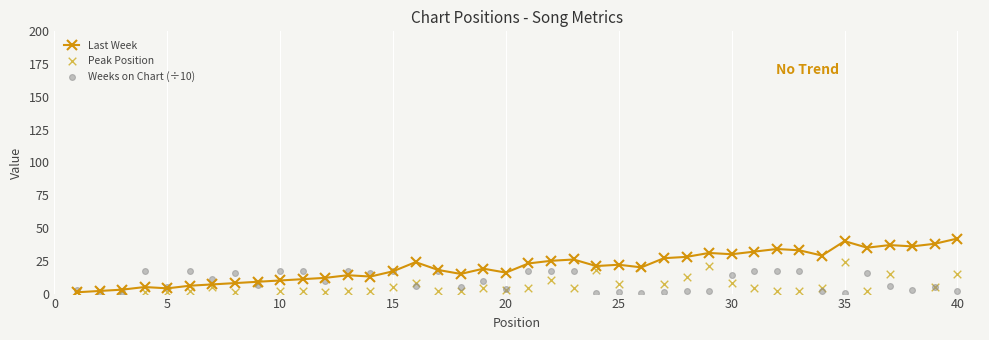

Which series has the largest Y range (max minus min)?

Last Week